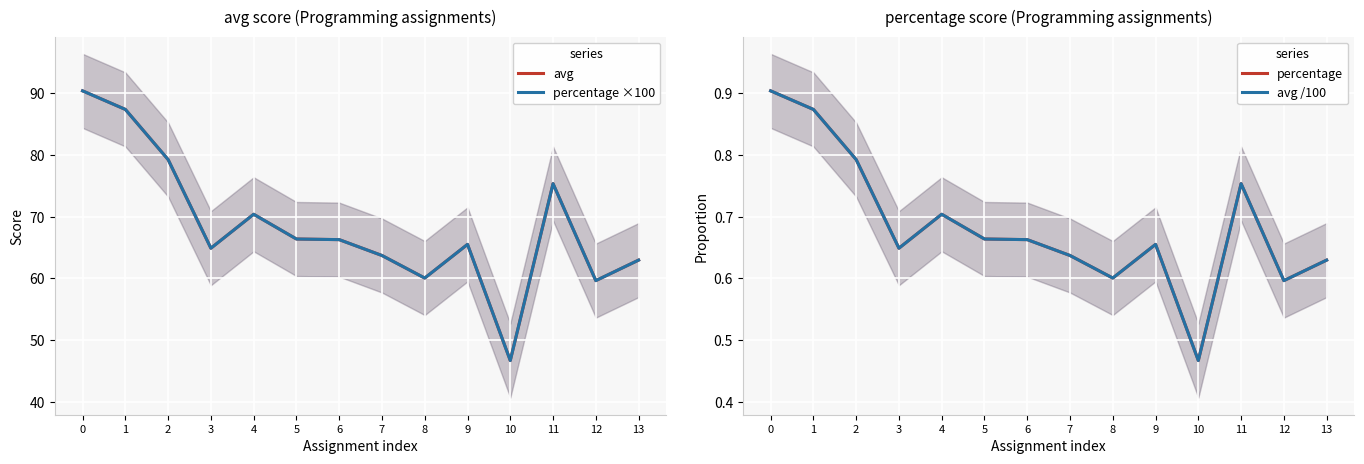

What is the difference between the maximum and minimum values in the percentage ×100 series?

43.7